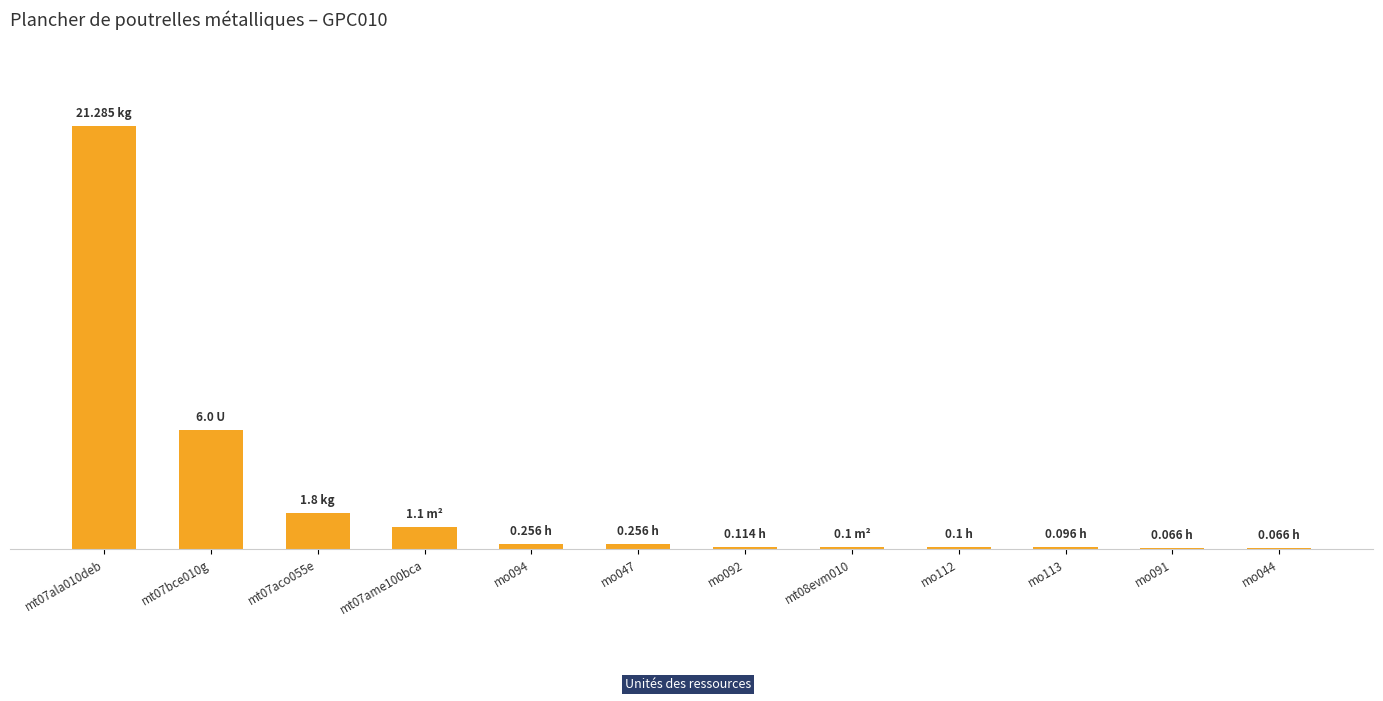

Which has a higher value, mt08evm010 or mt07ame100bca?

mt07ame100bca